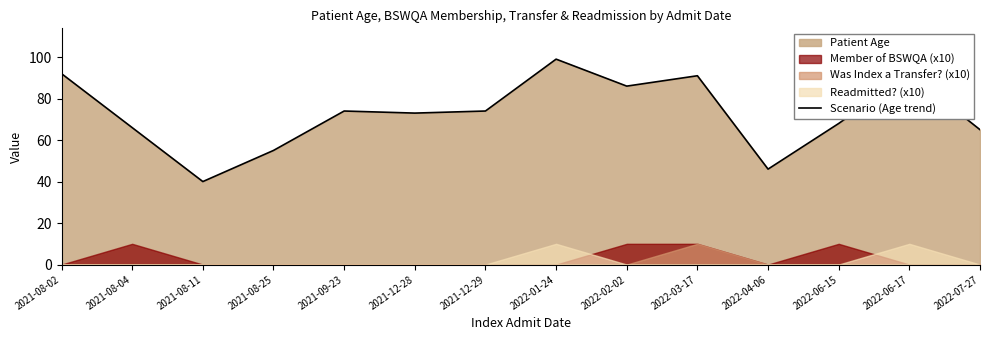

At which category does the chart reach its minimum across all series?

2021-08-11